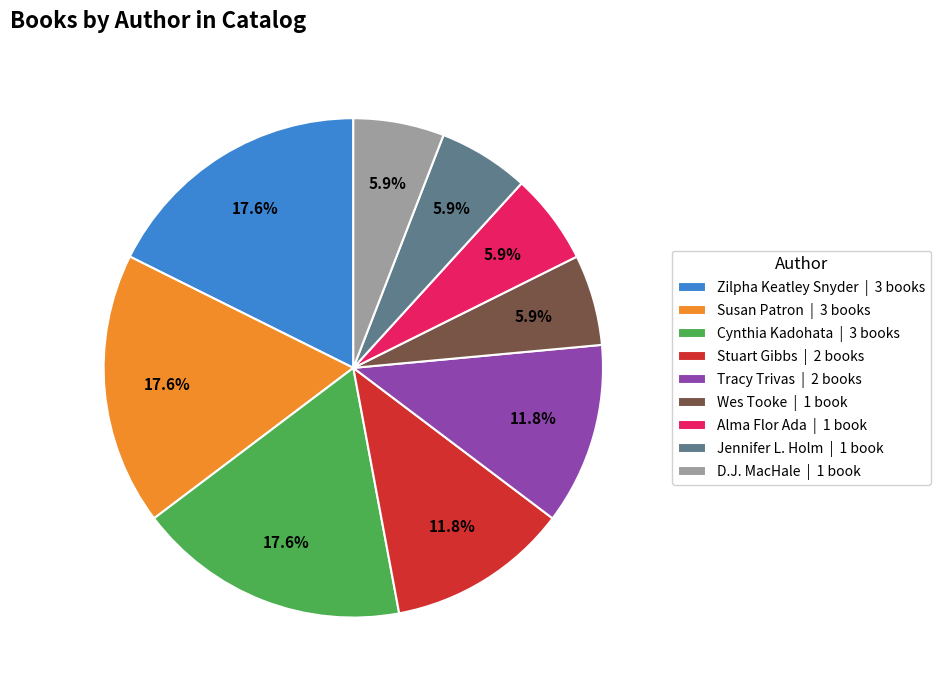

How much of the chart is everything except Zilpha Keatley Snyder?

82.4%